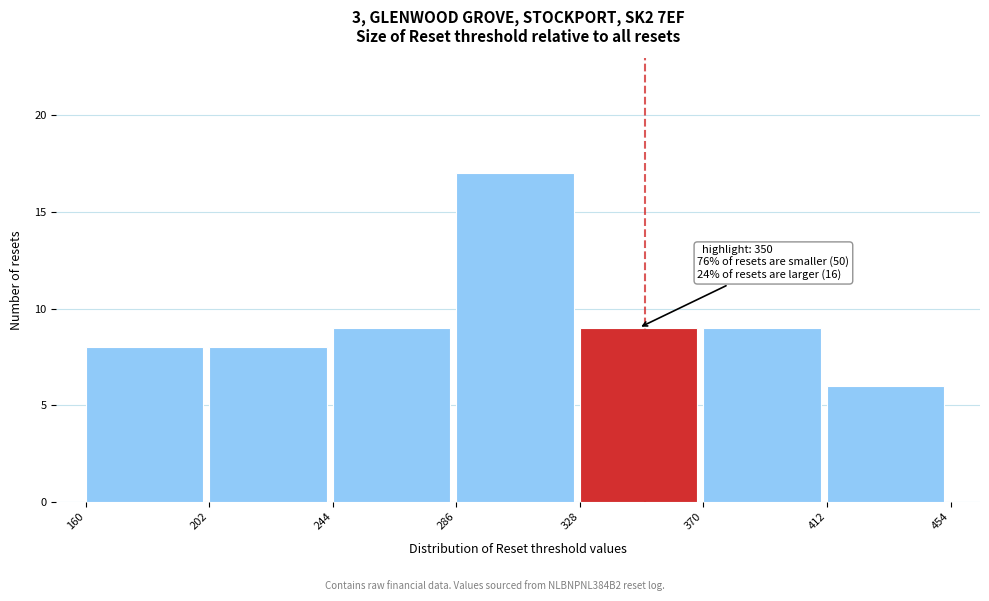

Which range on the x-axis has the tallest bar?

286 to 328